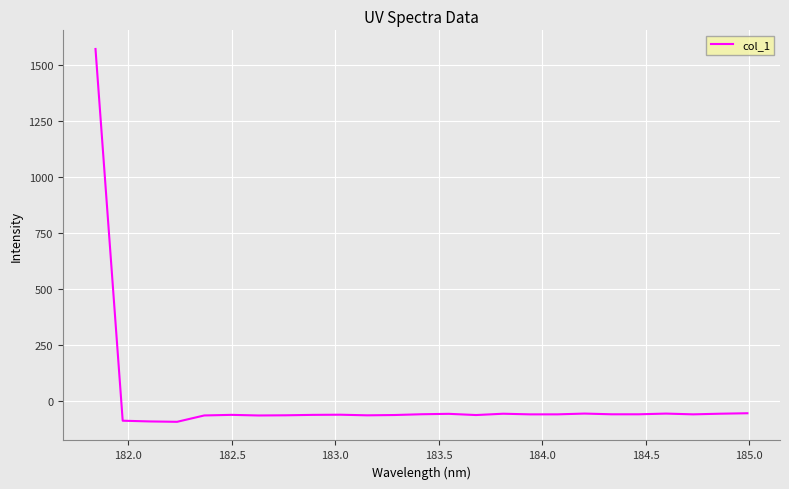

What is the difference between the maximum and minimum values?

1663.0